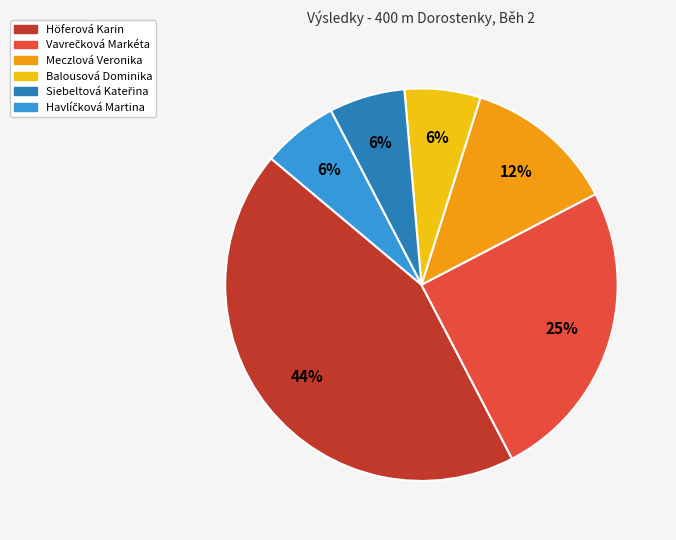

To the nearest percent, what portion does Höferová Karin represent?

44%